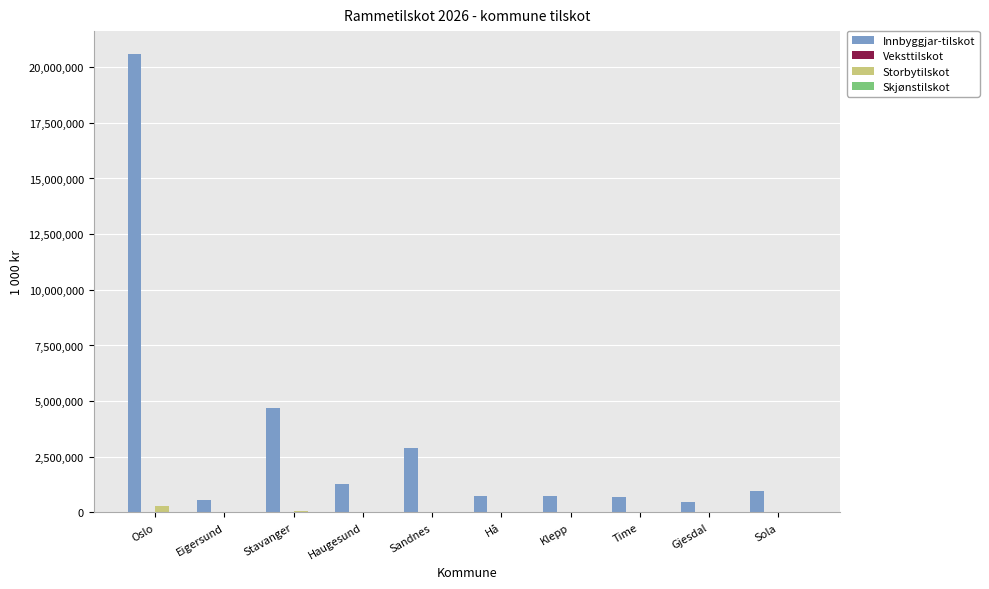

What is the spread (max minus min) of values at Gjesdal?

484958